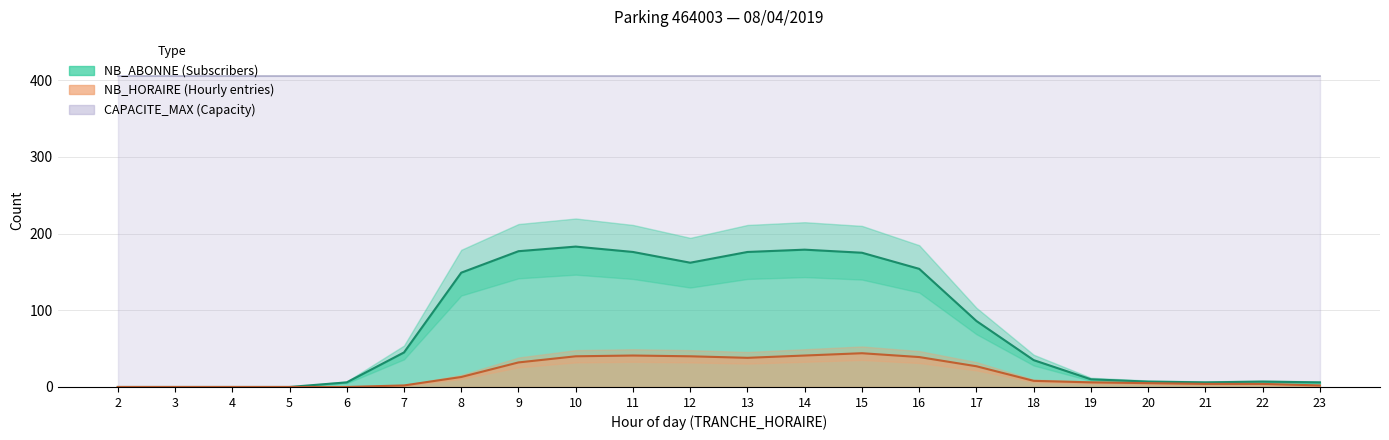

True or false: NB_HORAIRE and NB_ABONNE cross at least once.

False